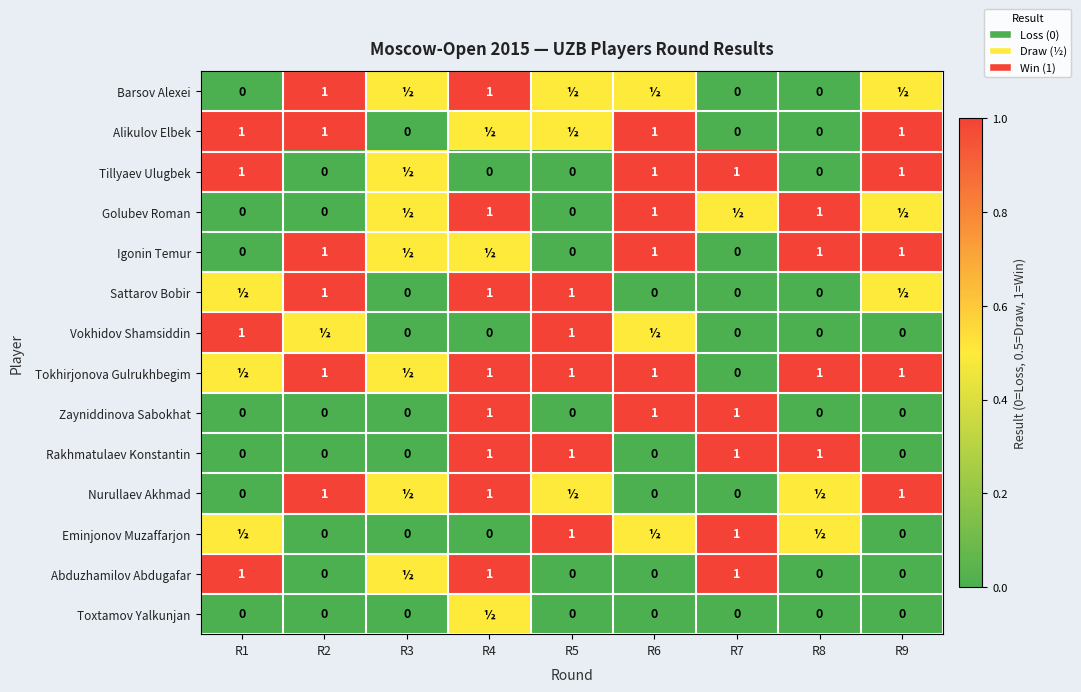

Is the value of Golubev Roman at R8 greater than the value of Sattarov Bobir at R8?

Yes